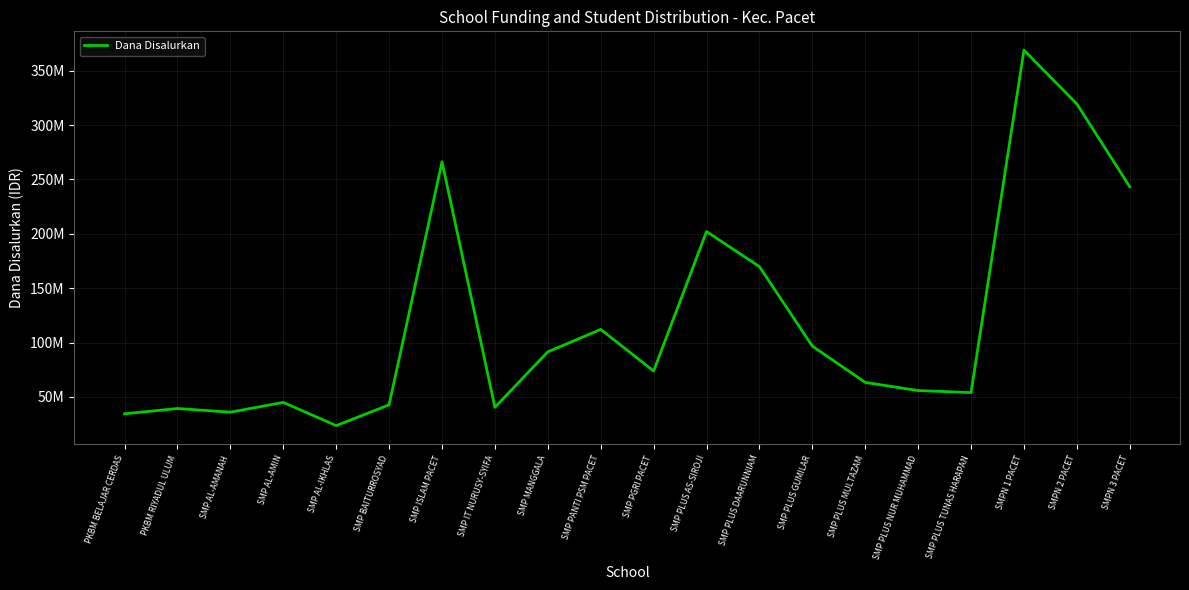

Where is the data nearest to the value 196312500?

SMP PLUS AS-SIROJI